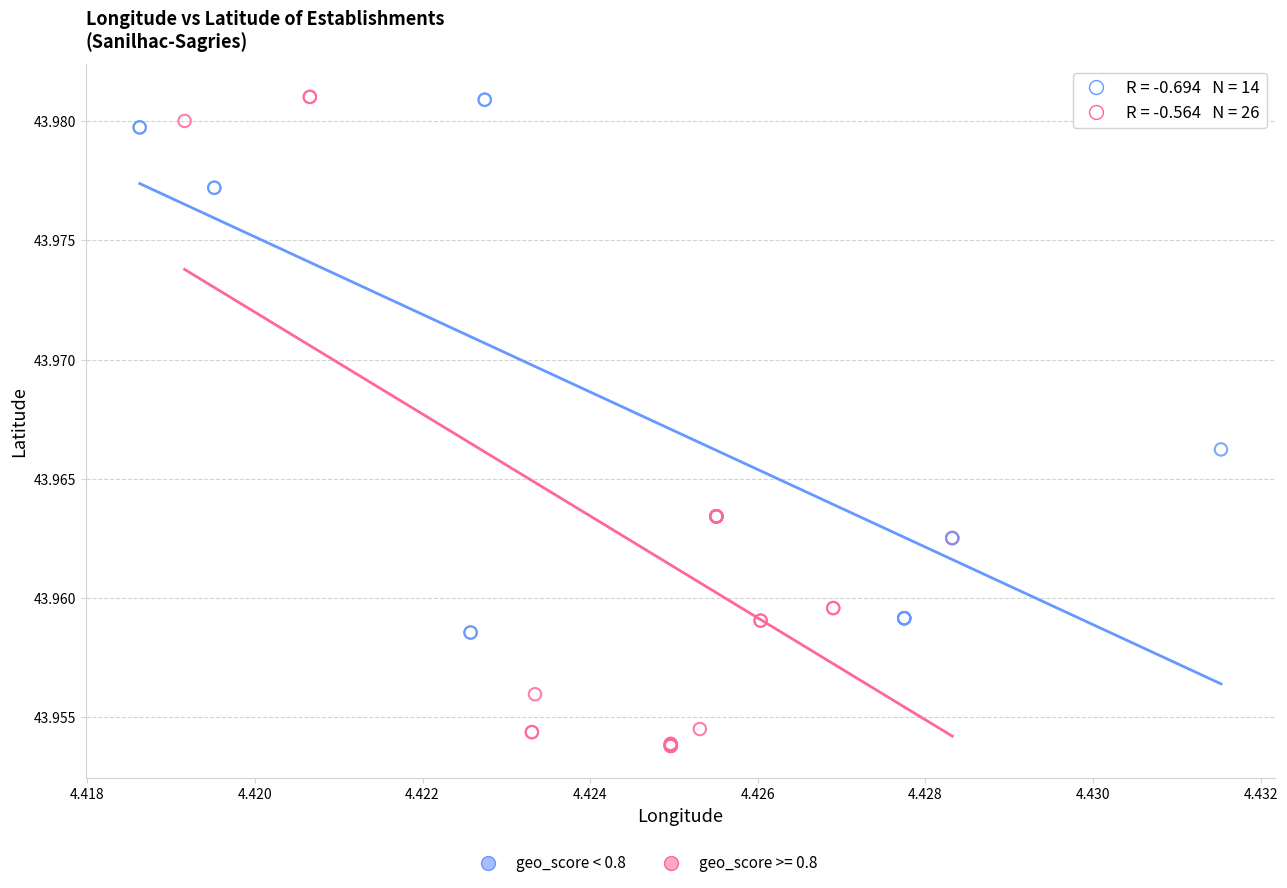

Which series has the widest spread of Y values?

geo_score >= 0.8